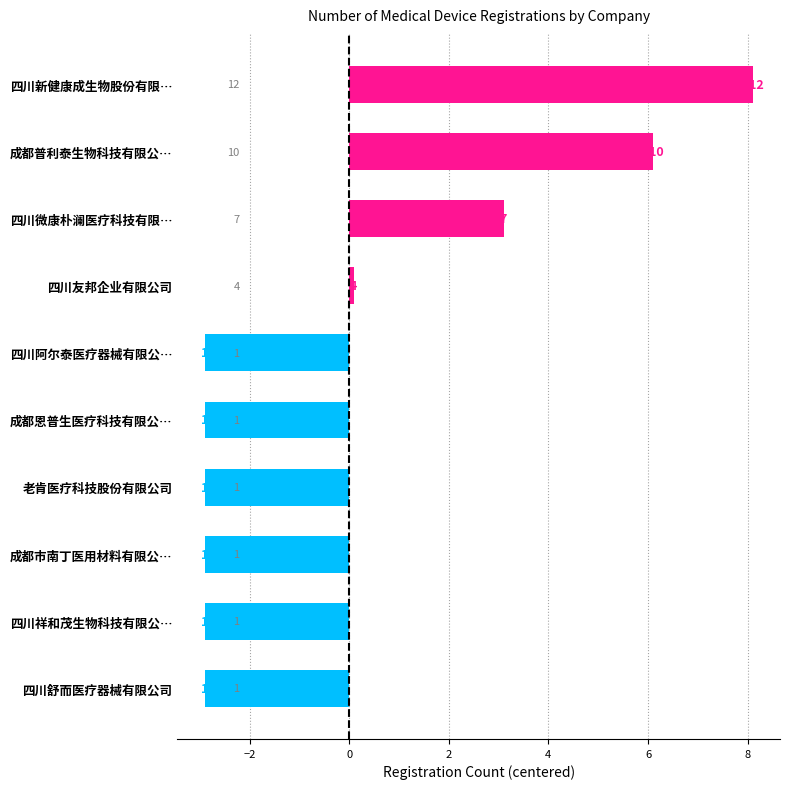

What is the difference between the maximum and minimum values?

11.0